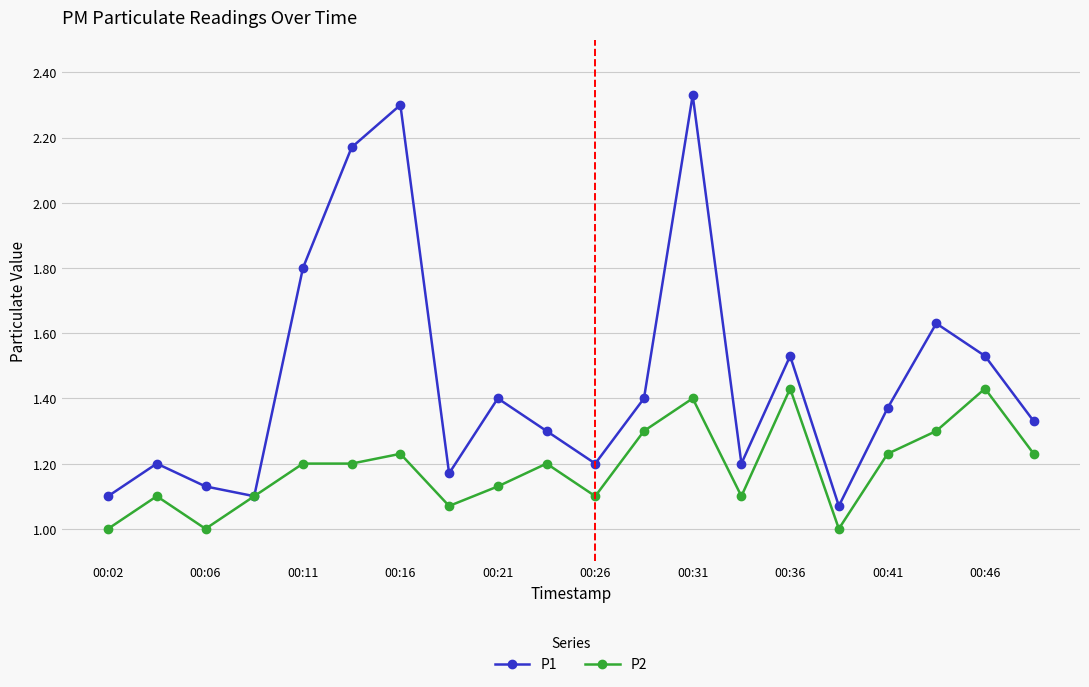

True or false: P2 has more than 0 interior local peaks.

True